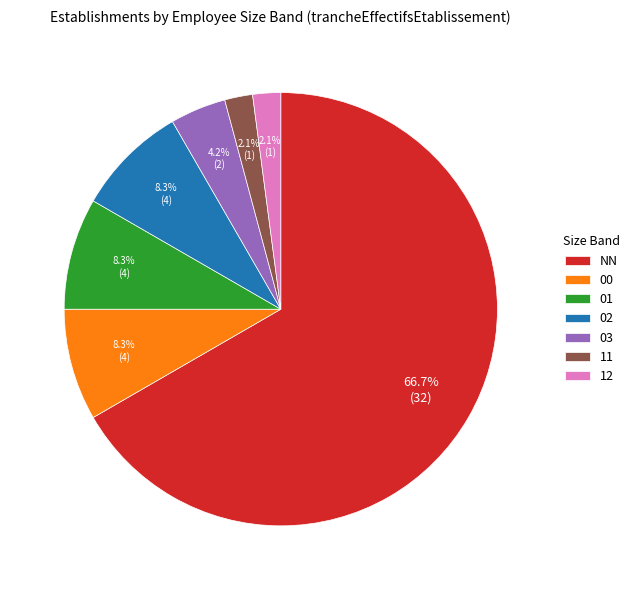

Which has a higher value, 11 or 00?

00